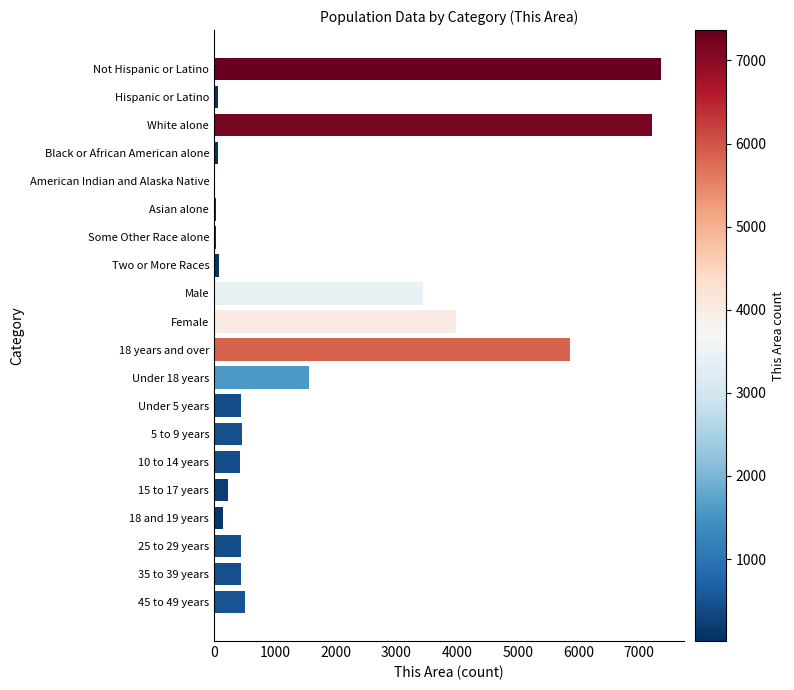

Is it true that the value at 18 years and over is 5855?

True